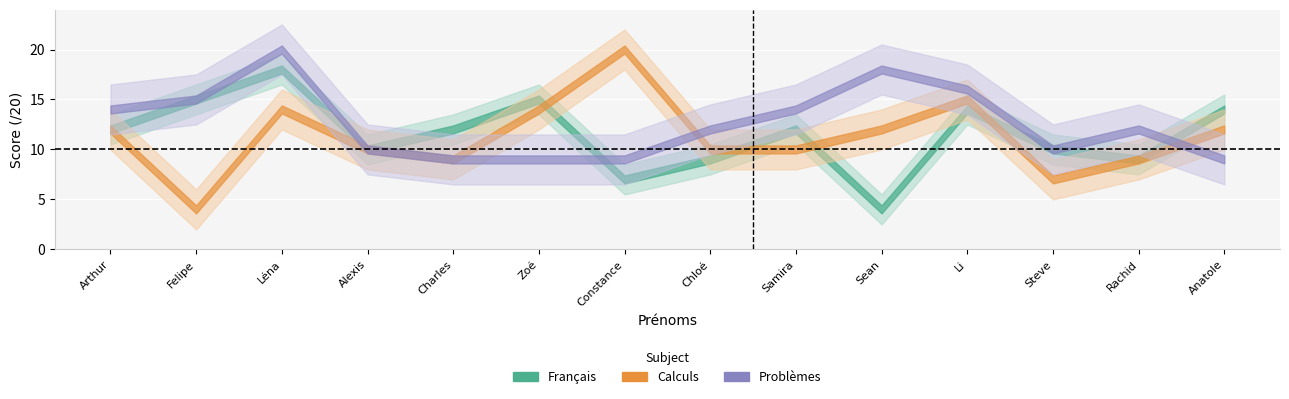

What is the maximum value shown in the chart?

20